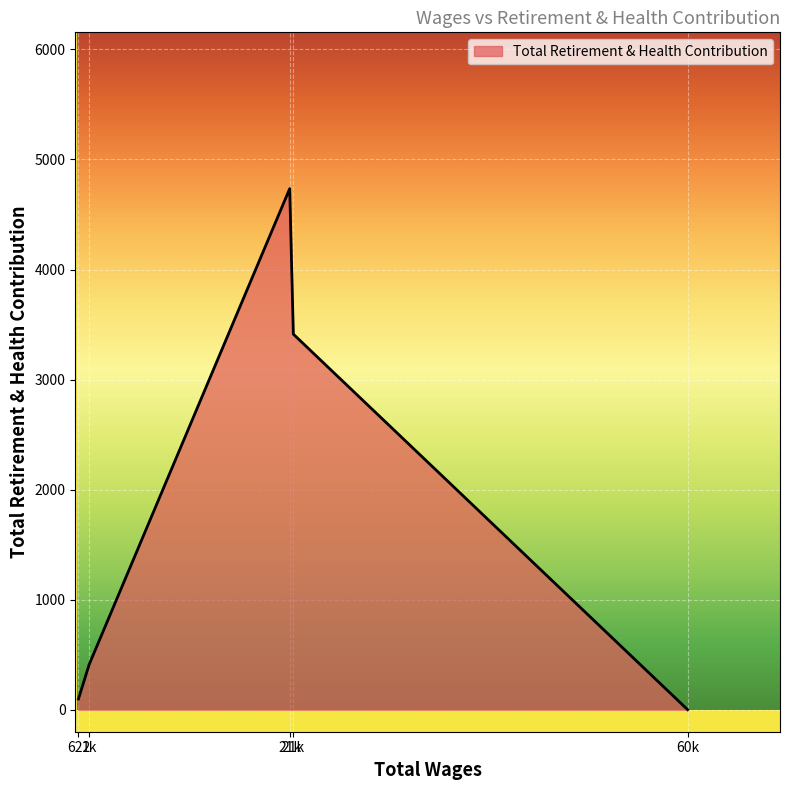

List the labels in order of value, smallest first.

60k, 622, 1k, 21k, 21k